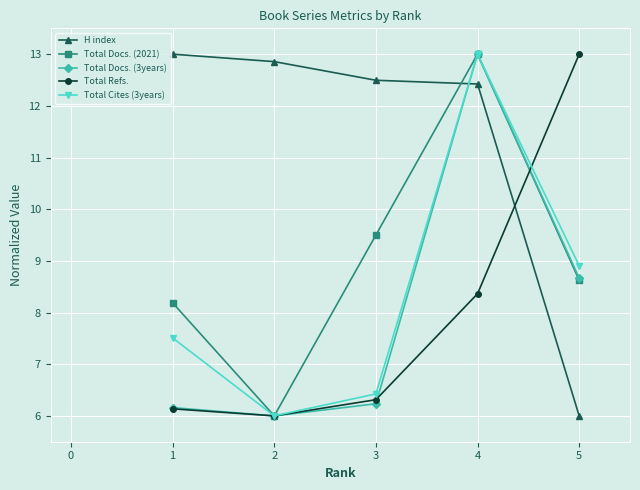

True or false: Total Docs. (3years) and Total Refs. intersect in this chart.

True